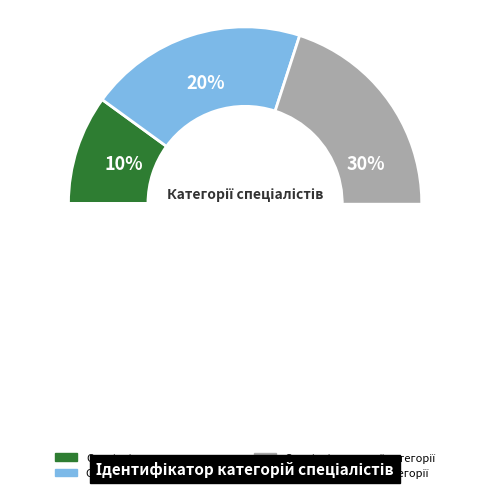

Approximately how many times larger is the value at Спеціаліст вищої категорії compared to Спеціаліст другої категорії?

2.0